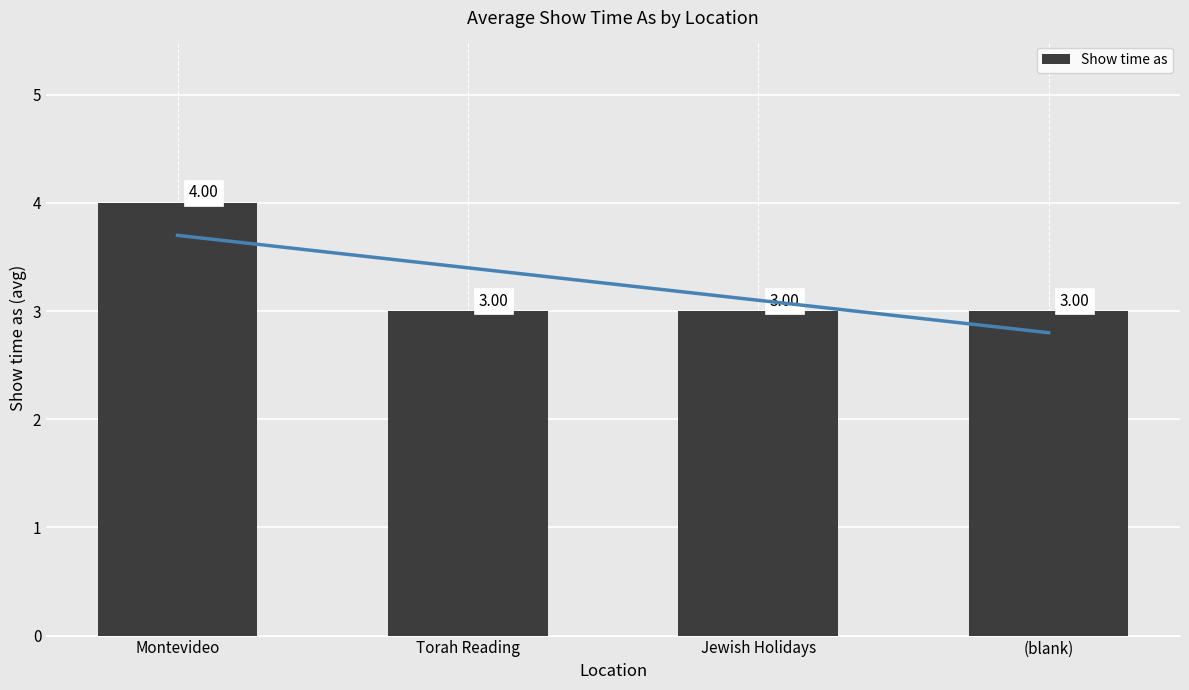

Reading left to right, what are all the values shown in this chart?

4	3	3	3